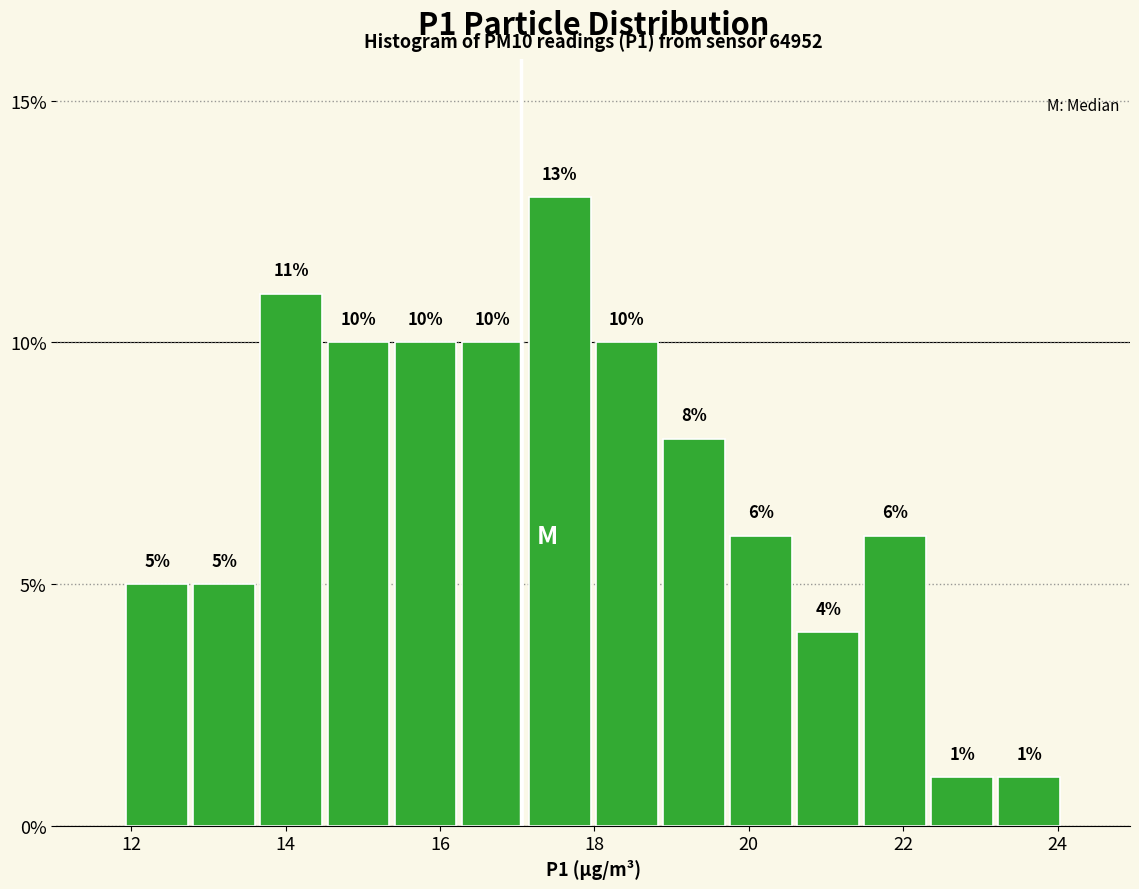

Reading left to right, transcribe this chart: for each bar, give the range it covers on the x-axis and its height. The bar edges are not printed on the chart, so give them approximately, as read against the axis.

12.0 to 12.8: 5
12.8 to 13.6: 5
13.6 to 14.6: 11
14.6 to 15.4: 10
15.4 to 16.2: 10
16.2 to 17.2: 10
17.2 to 18.0: 13
18.0 to 18.8: 10
18.8 to 19.8: 8
19.8 to 20.6: 6
20.6 to 21.4: 4
21.4 to 22.4: 6
22.4 to 23.2: 1
23.2 to 24.0: 1